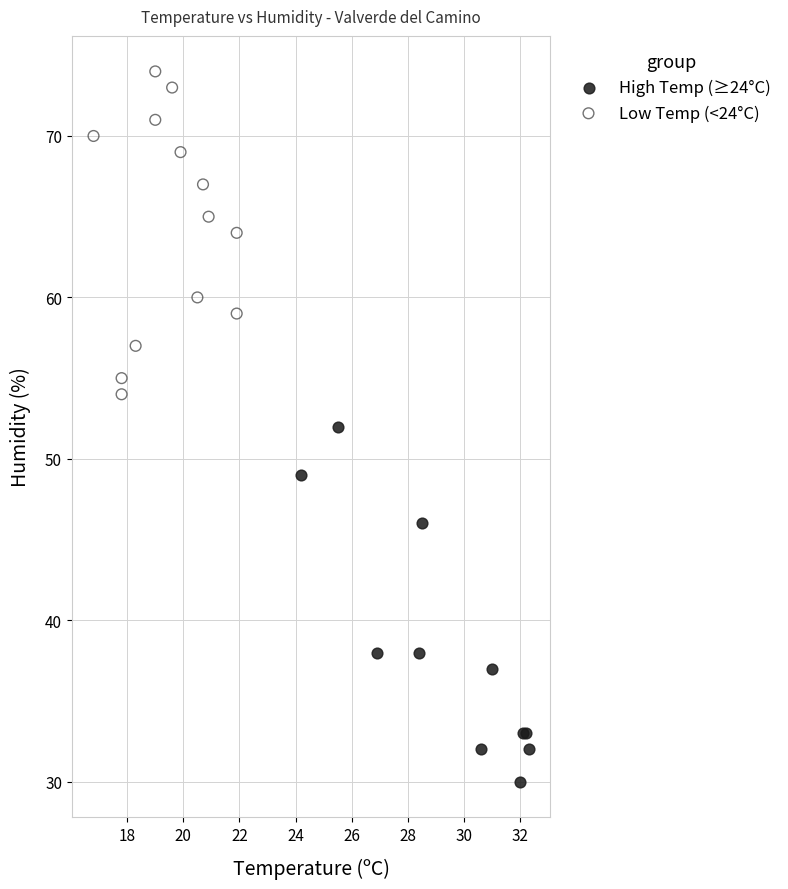

Which series reaches the minimum Y coordinate?

High Temp (≥24°C)